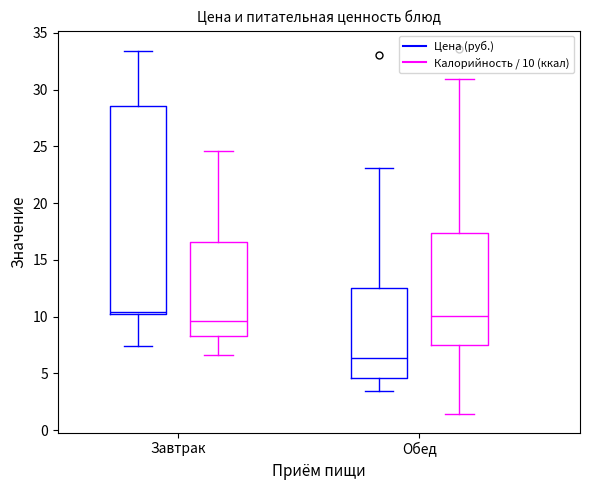

Reading left to right, transcribe this box plot: for each box, give where its median line is, the range the box spans, and where its two whiskers end, as read against the y-axis. The values are not printed on the chart, so give them approximately, as read against the axis.

Завтрак (Цена (руб.)): median 10.5, box 10.0 to 28.5, whiskers 7.5 to 33.5
Завтрак (Калорийность / 10 (ккал)): median 9.5, box 8.5 to 16.5, whiskers 6.5 to 24.5
Обед (Цена (руб.)): median 6.5, box 4.5 to 12.5, whiskers 3.5 to 23.0
Обед (Калорийность / 10 (ккал)): median 10.0, box 7.5 to 17.5, whiskers 1.5 to 31.0